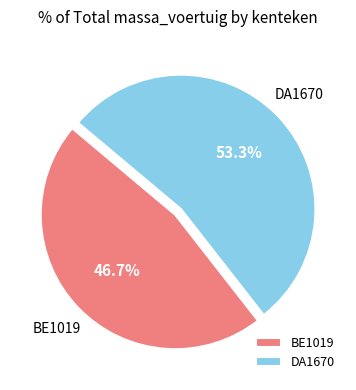

To the nearest percent, what is the average slice percentage?

50%